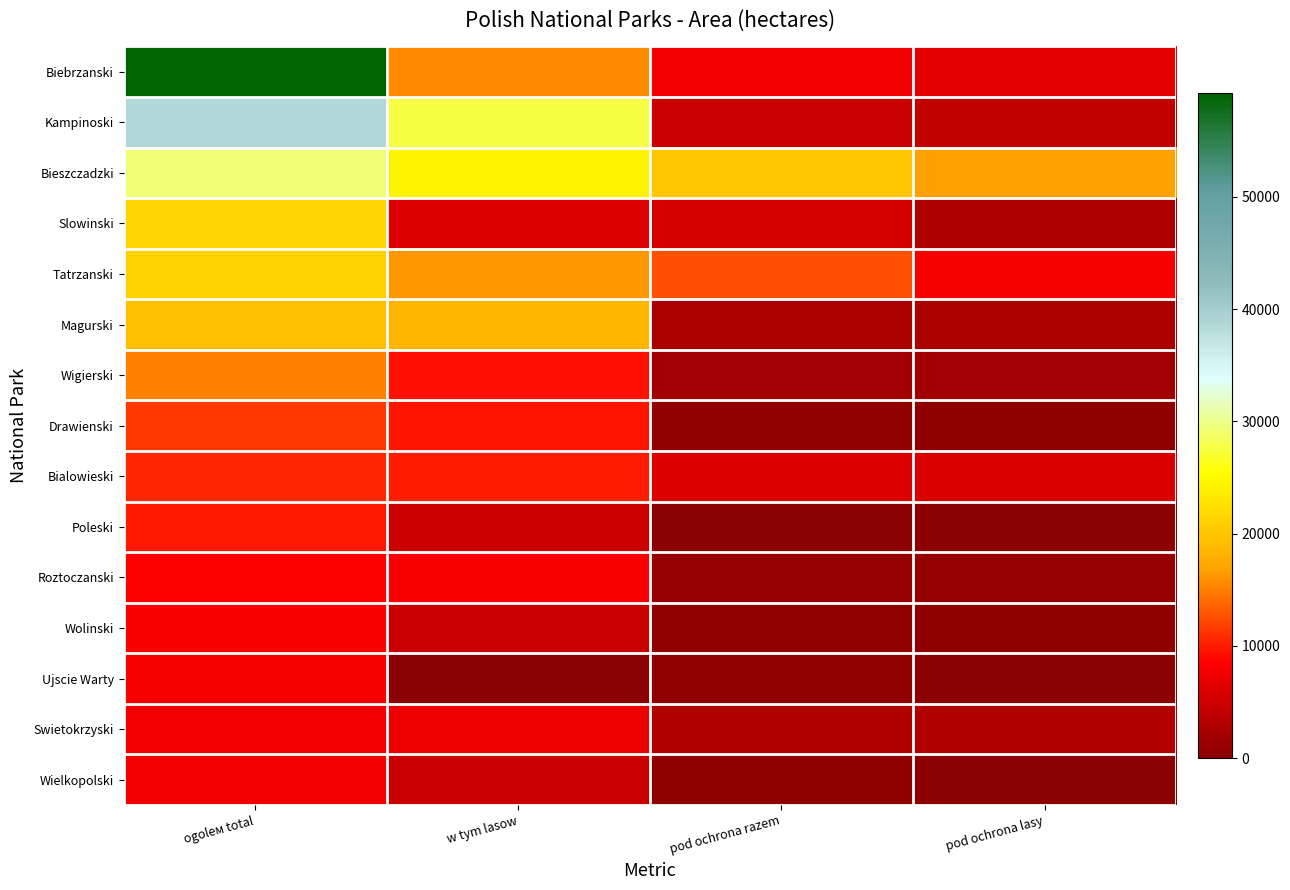

Rank the series at ogolем total from lowest to highest value.

Wielkopolski, Swietokrzyski, Ujscie Warty, Wolinski, Roztoczanski, Poleski, Bialowieski, Drawienski, Wigierski, Magurski, Tatrzanski, Slowinski, Bieszczadzki, Kampinoski, Biebrzanski